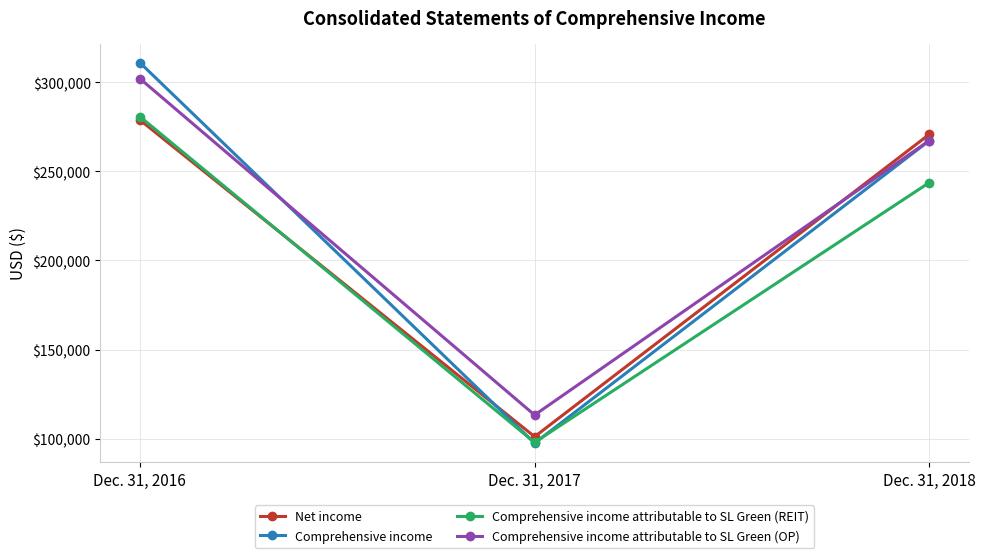

What are all the series names shown in the legend?

Net income, Comprehensive income, Comprehensive income attributable to SL Green (REIT), Comprehensive income attributable to SL Green (OP)